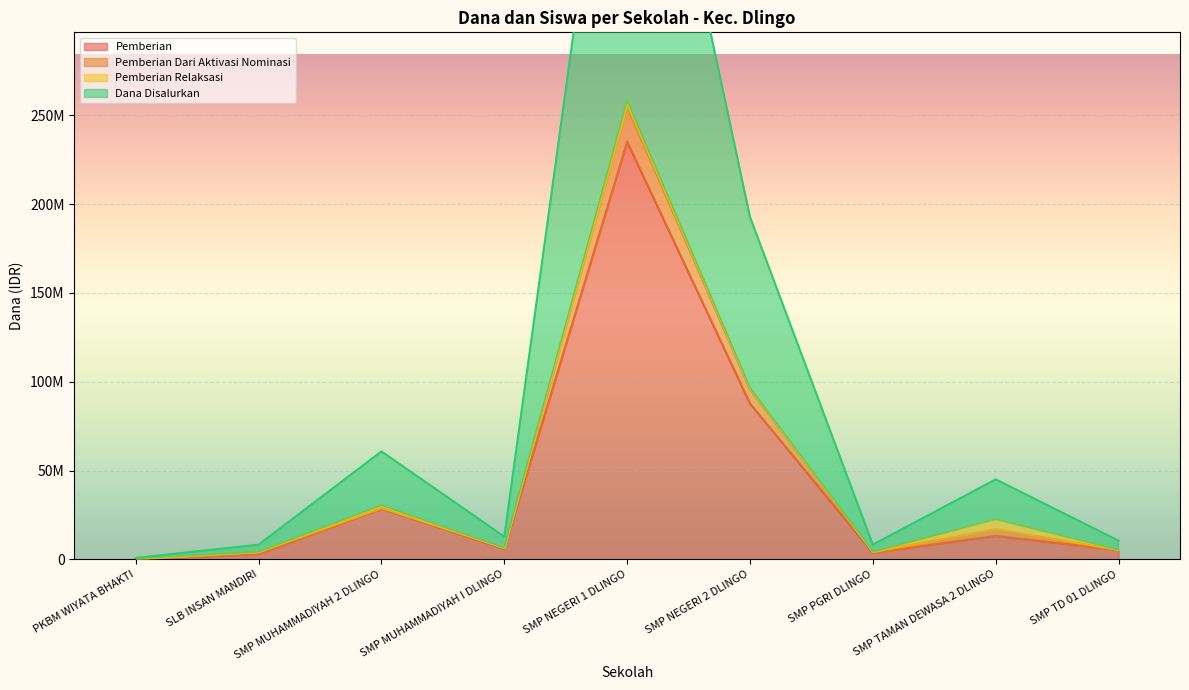

List the labels in order of Dana Disalurkan value, largest first.

SMP NEGERI 1 DLINGO, SMP NEGERI 2 DLINGO, SMP MUHAMMADIYAH 2 DLINGO, SMP TAMAN DEWASA 2 DLINGO, SMP MUHAMMADIYAH I DLINGO, SMP TD 01 DLINGO, SLB INSAN MANDIRI, SMP PGRI DLINGO, PKBM WIYATA BHAKTI